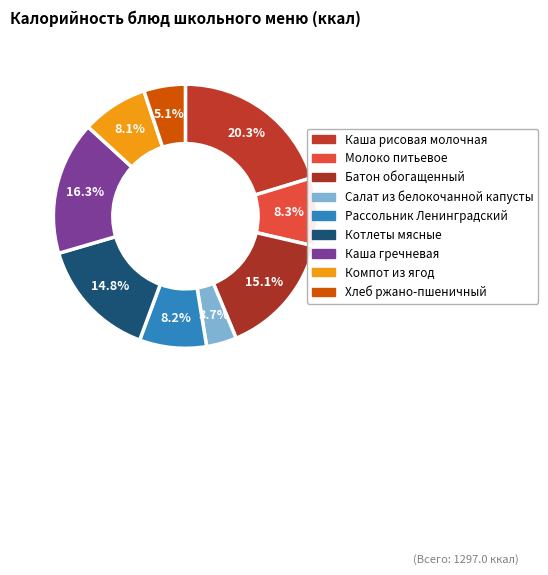

To the nearest percent, what portion does Каша рисовая молочная represent?

20%